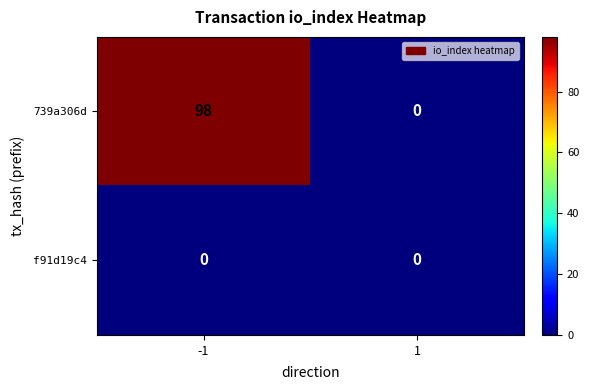

Reading left to right, list all the values displayed in this chart.

739a306d: 98	0
f91d19c4: 0	0